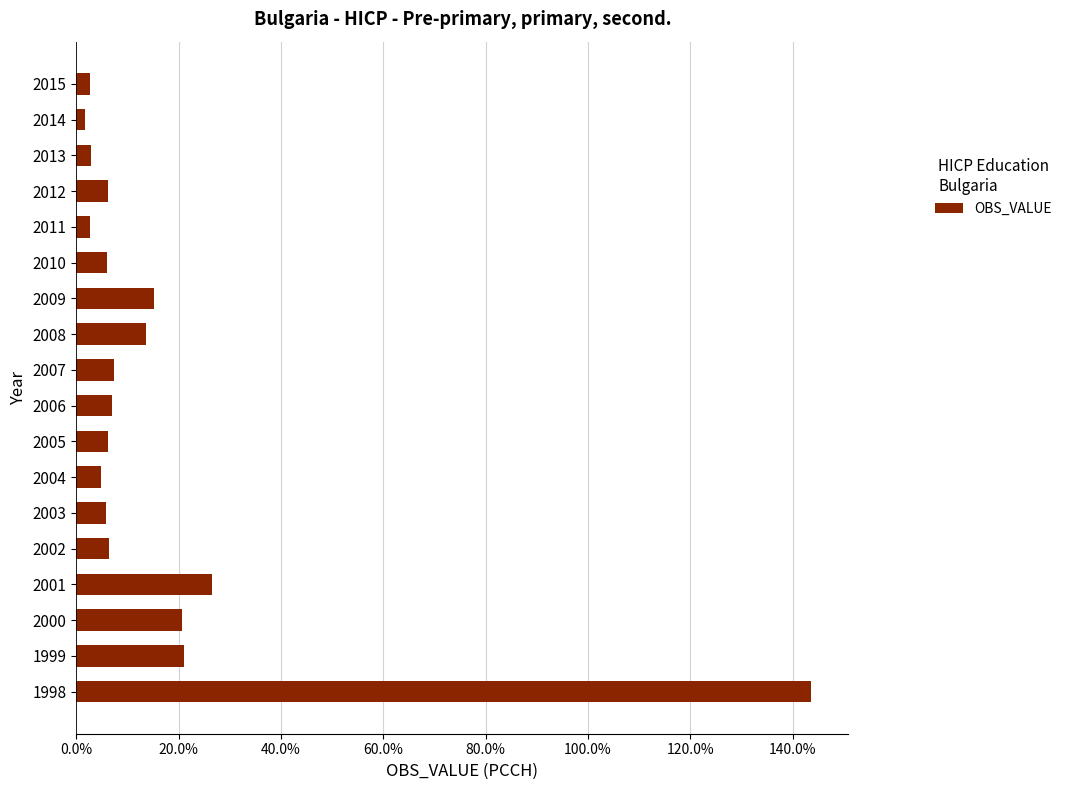

What is the sum of all values?

299.8